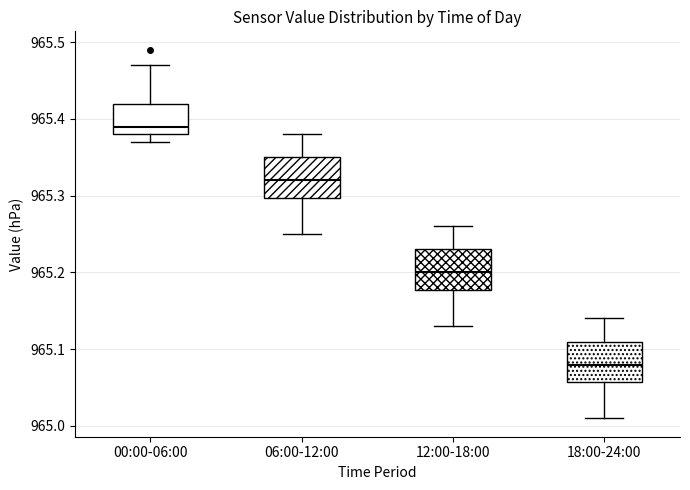

Reading left to right, transcribe this box plot: for each box, give where its median line is, the range the box spans, and where its two whiskers end, as read against the y-axis. The values are not printed on the chart, so give them approximately, as read against the axis.

00:00-06:00: median 965.39, box 965.38 to 965.42, whiskers 965.37 to 965.47
06:00-12:00: median 965.32, box 965.30 to 965.35, whiskers 965.25 to 965.38
12:00-18:00: median 965.20, box 965.18 to 965.23, whiskers 965.13 to 965.26
18:00-24:00: median 965.08, box 965.06 to 965.11, whiskers 965.01 to 965.14